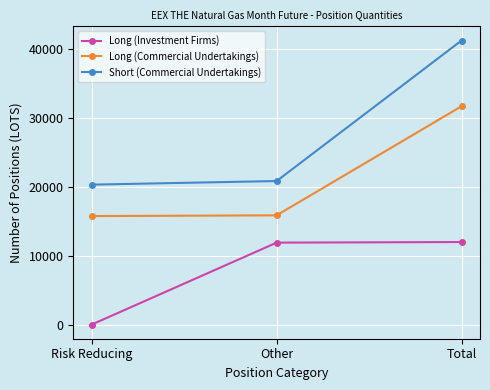

At Total, list the series in order from largest to smallest.

Short (Commercial Undertakings), Long (Commercial Undertakings), Long (Investment Firms)